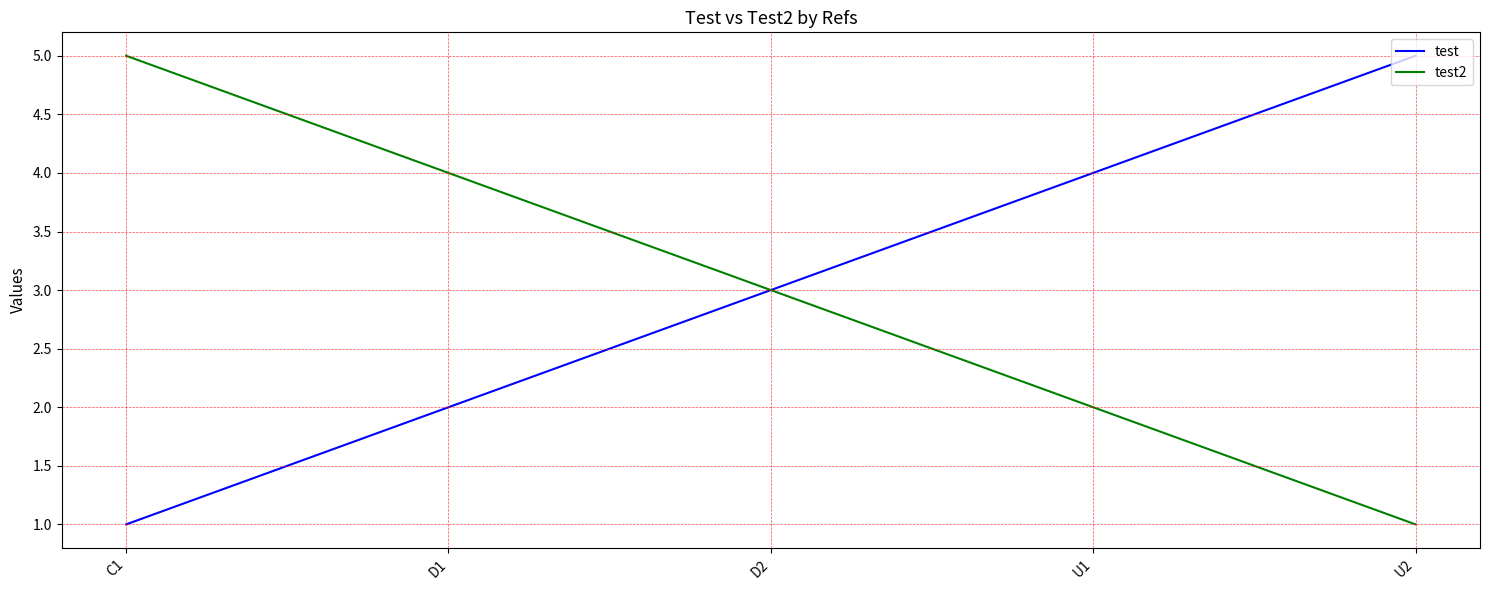

Is it true that test equals 4 at U1?

True